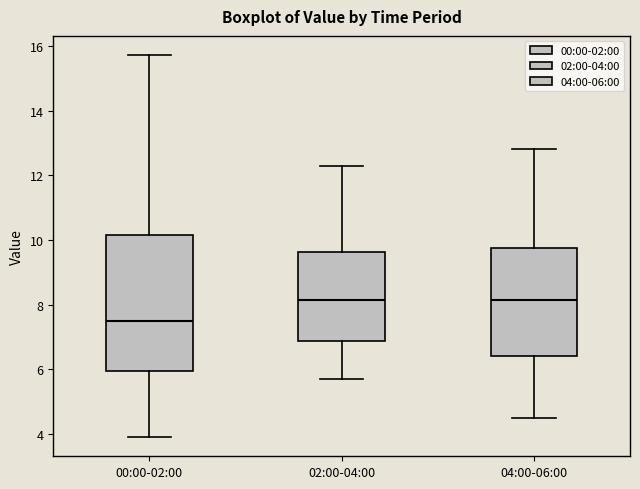

Comparing the boxes themselves (not the whiskers), which one is the tallest?

00:00-02:00